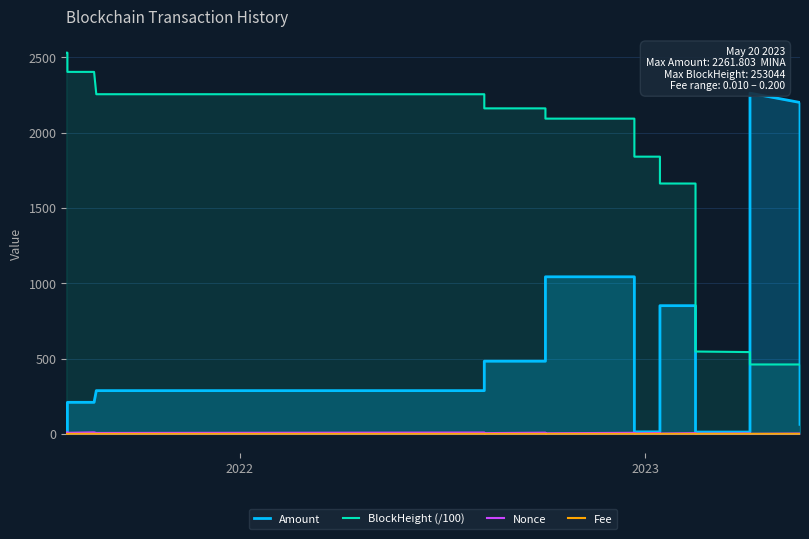

What is the difference between the second highest and minimum values in the Fee series?

0.1